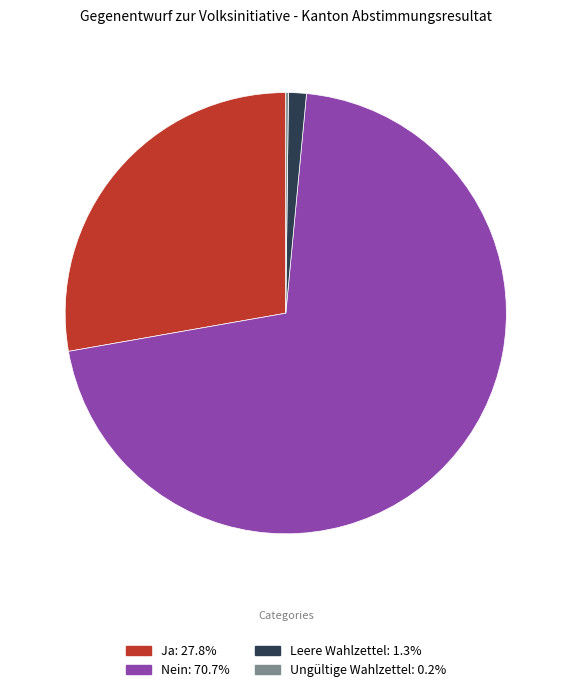

The Ja slice represents 28% of the pie. True or false?

True